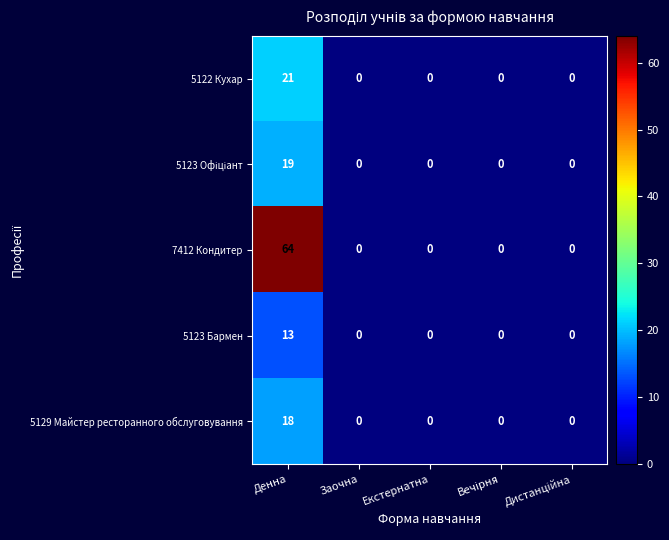

True or false: 5129 Майстер ресторанного обслуговування has a value of 0 at Екстернатна.

True